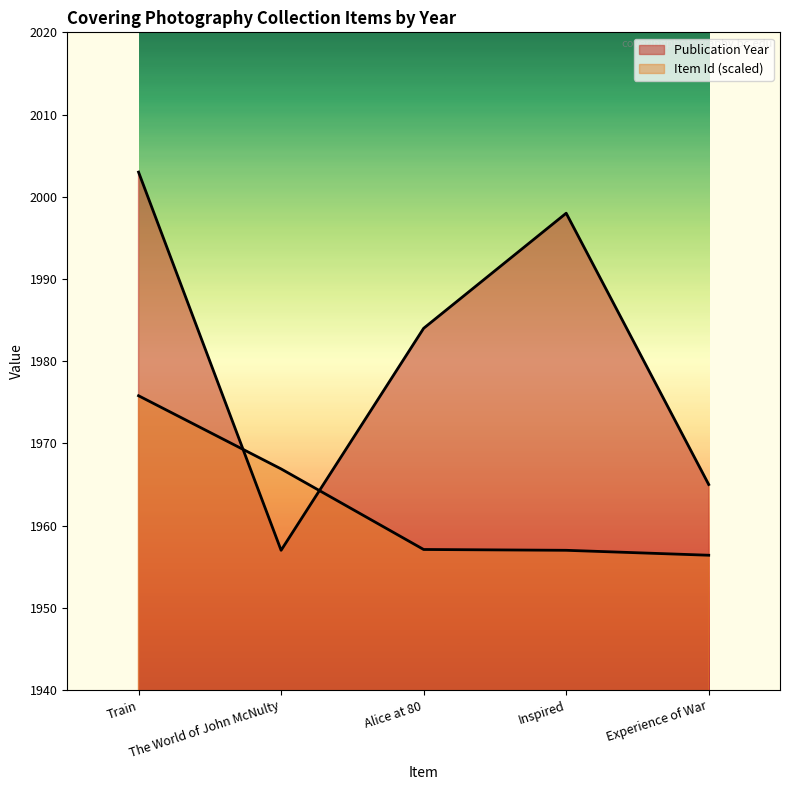

How many values in the Publication Year series exceed 1984?

2